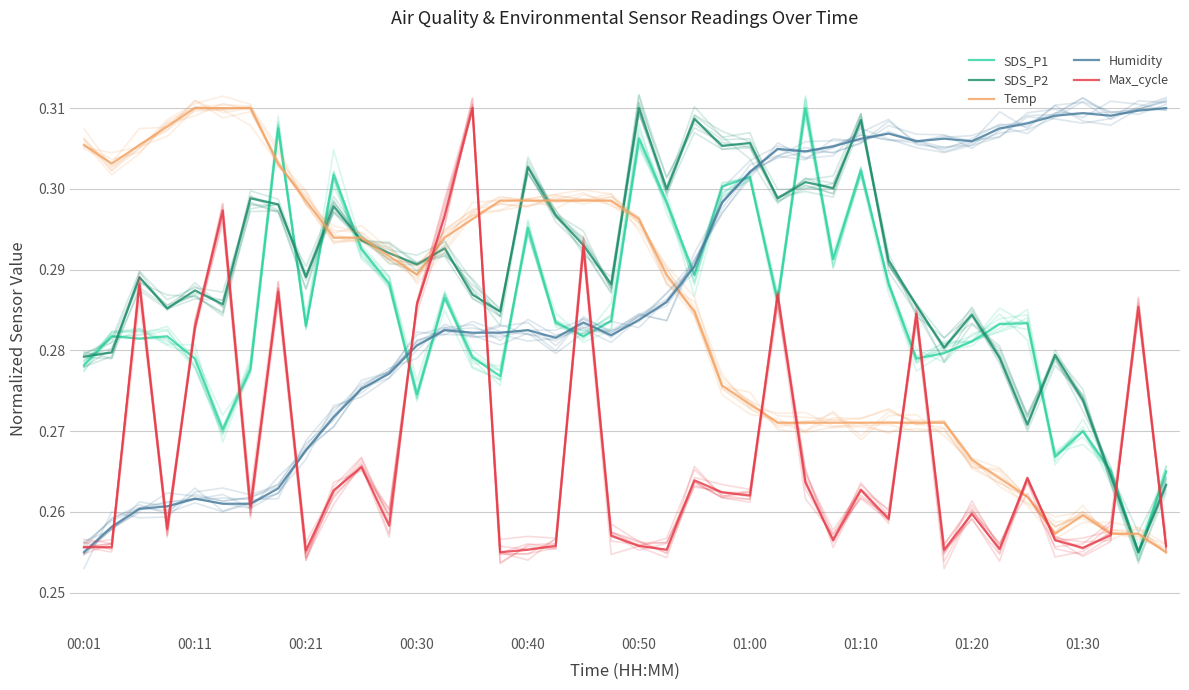

List the series in order of their peak value, highest first.

Max_cycle, Humidity, SDS_P1, SDS_P2, Temp